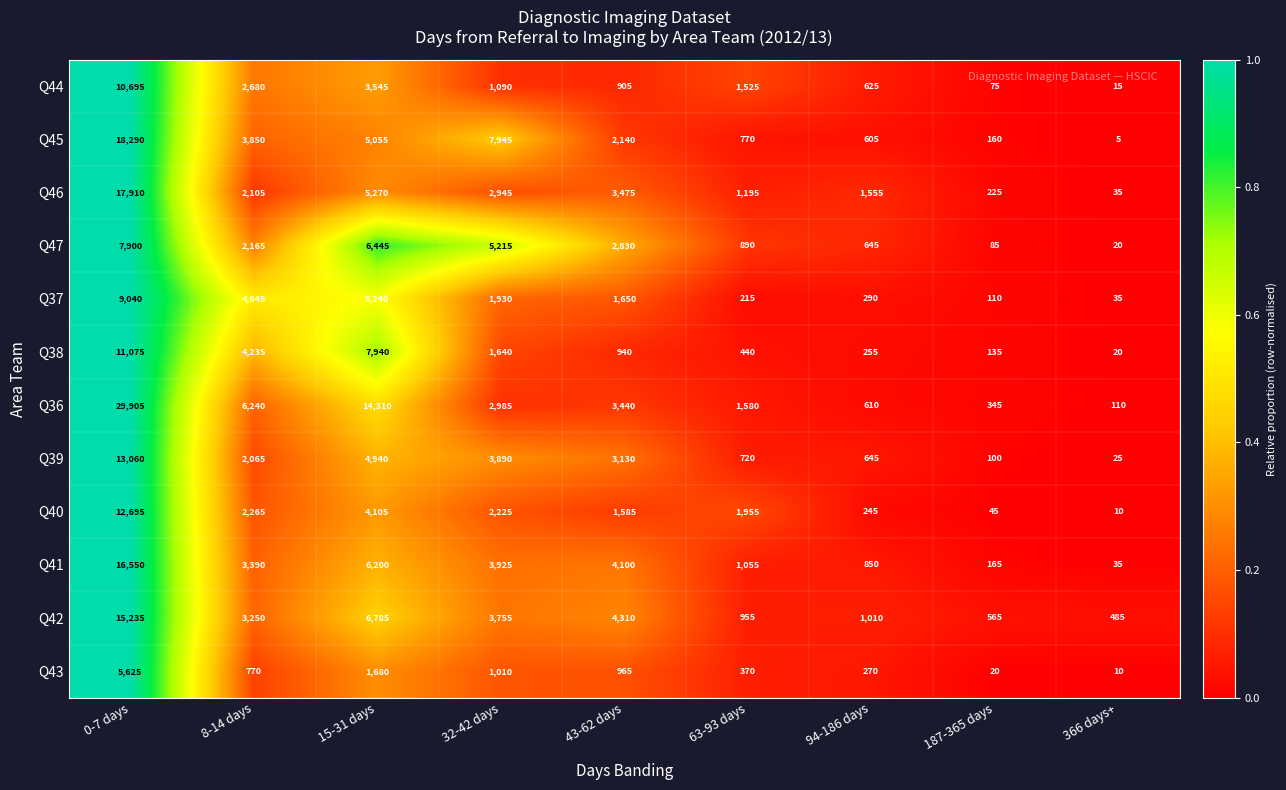

True or false: Q46 has a value of 3237 at 8-14 days.

False